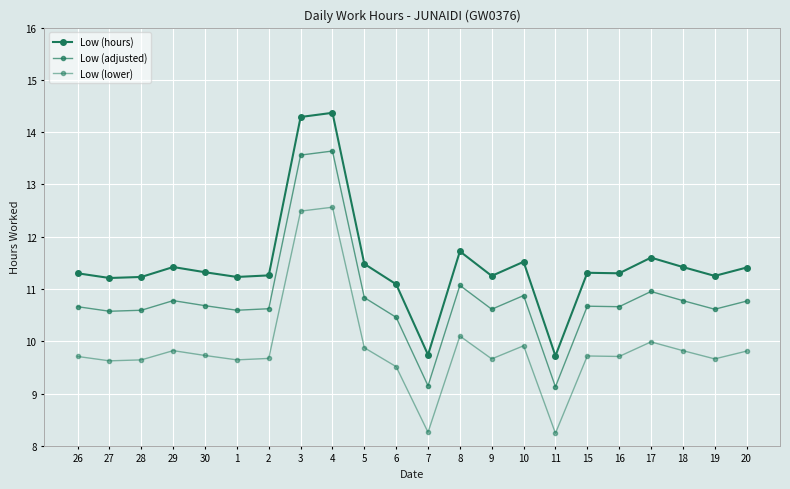

Which series has the largest total across all categories?

Low (hours)